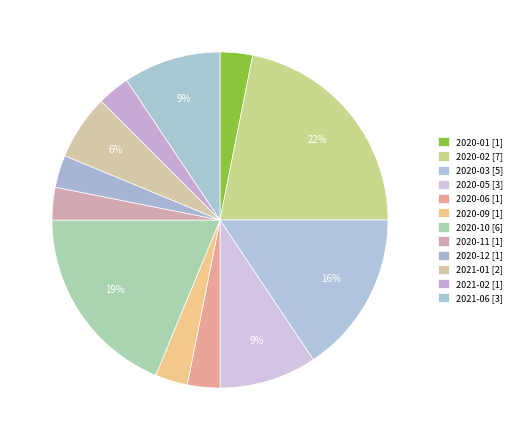

Does any single category account for the majority?

No